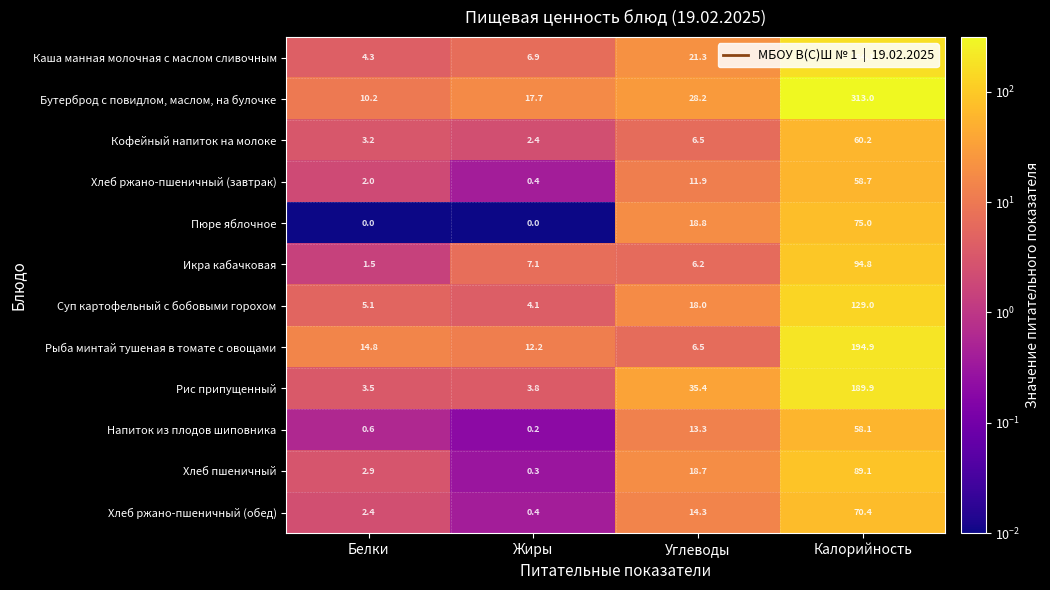

Read the Рыба минтай тушеная в томате с овощами value at Углеводы.

6.5